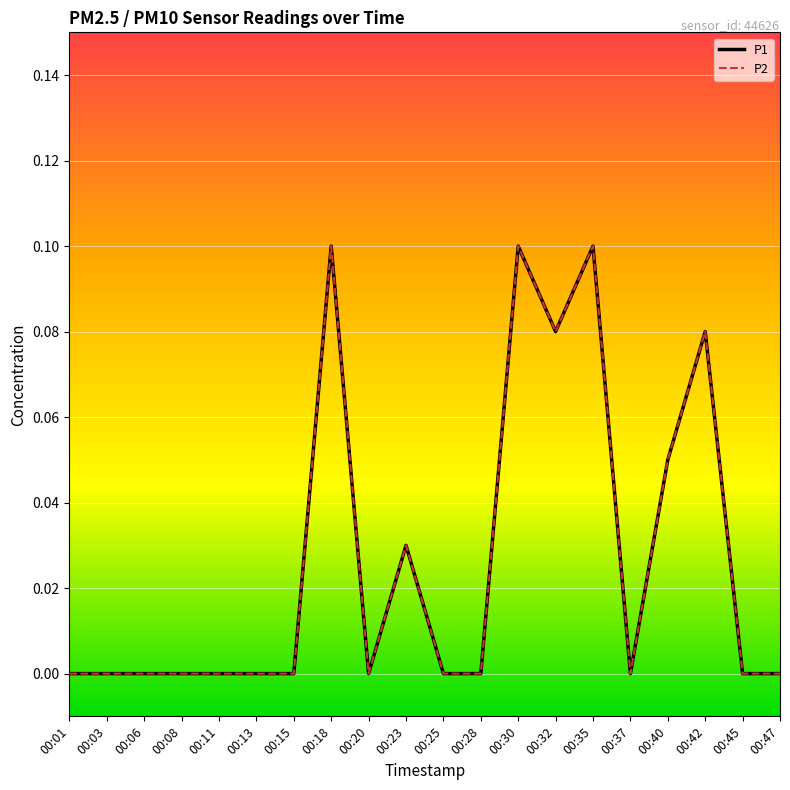

True or false: P2 and P1 intersect in this chart.

False